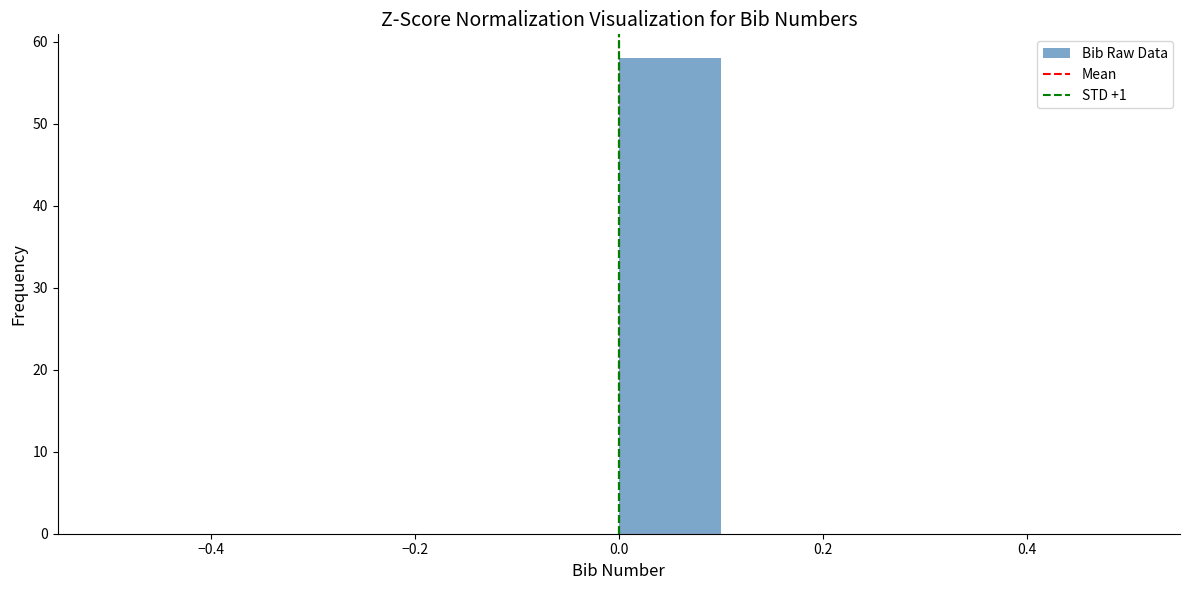

Reading left to right, list every bar in this chart as the range it spans on the x-axis followed by its height. The values are not printed on the chart, so give them approximately, as read against the axis.

-0.5 to -0.4: 0
-0.4 to -0.3: 0
-0.3 to -0.2: 0
-0.2 to -0.1: 0
-0.1 to 0.0: 0
0.0 to 0.1: 58
0.1 to 0.2: 0
0.2 to 0.3: 0
0.3 to 0.4: 0
0.4 to 0.5: 0